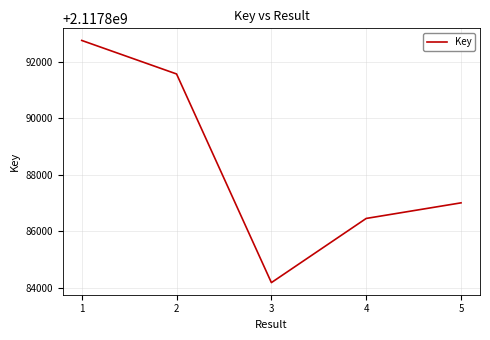

What is the difference between the values at 1 and 3?

8558